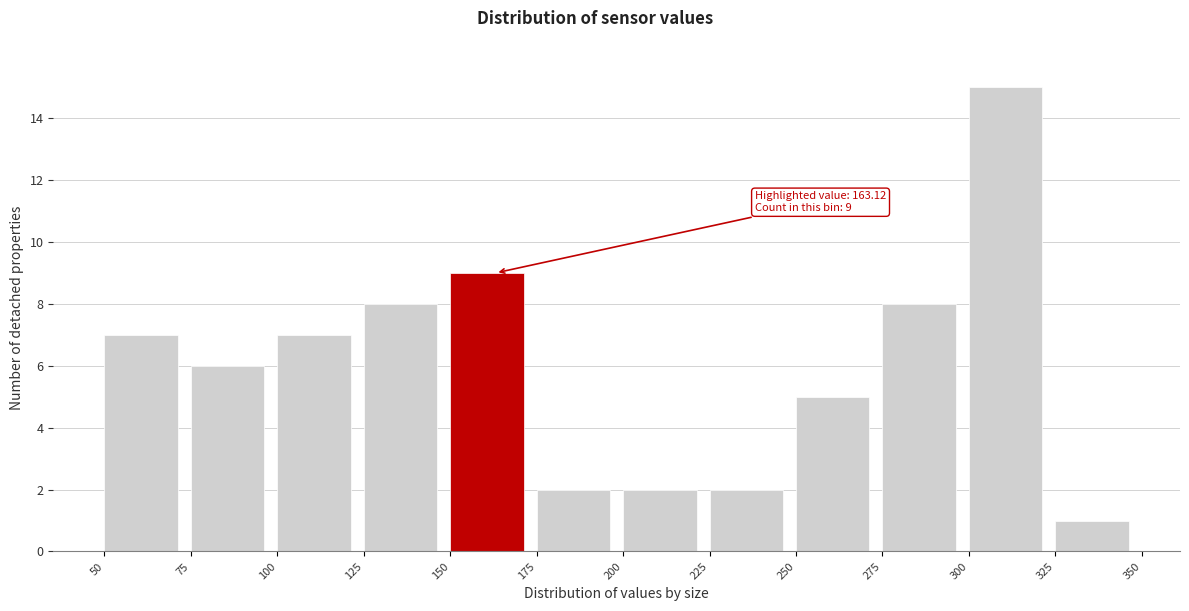

Over which range of the x-axis is the bar tallest?

300 to 325